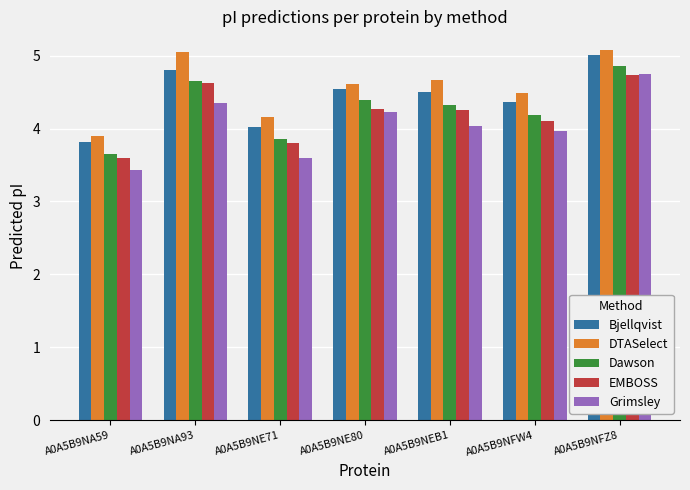

Reading left to right, transcribe all the data shown in this chart.

Bjellqvist: 3.8	4.8	4.0	4.5	4.5	4.4	5.0
DTASelect: 3.9	5.1	4.2	4.6	4.7	4.5	5.1
Dawson: 3.7	4.6	3.9	4.4	4.3	4.2	4.9
EMBOSS: 3.6	4.6	3.8	4.3	4.3	4.1	4.7
Grimsley: 3.4	4.4	3.6	4.2	4.0	4.0	4.7